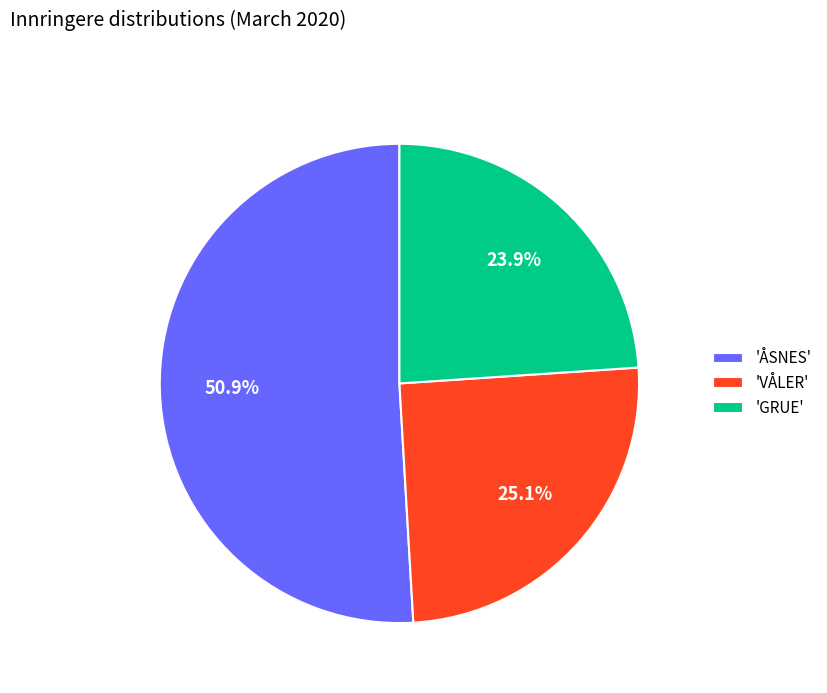

How many slices are in this pie chart?

3